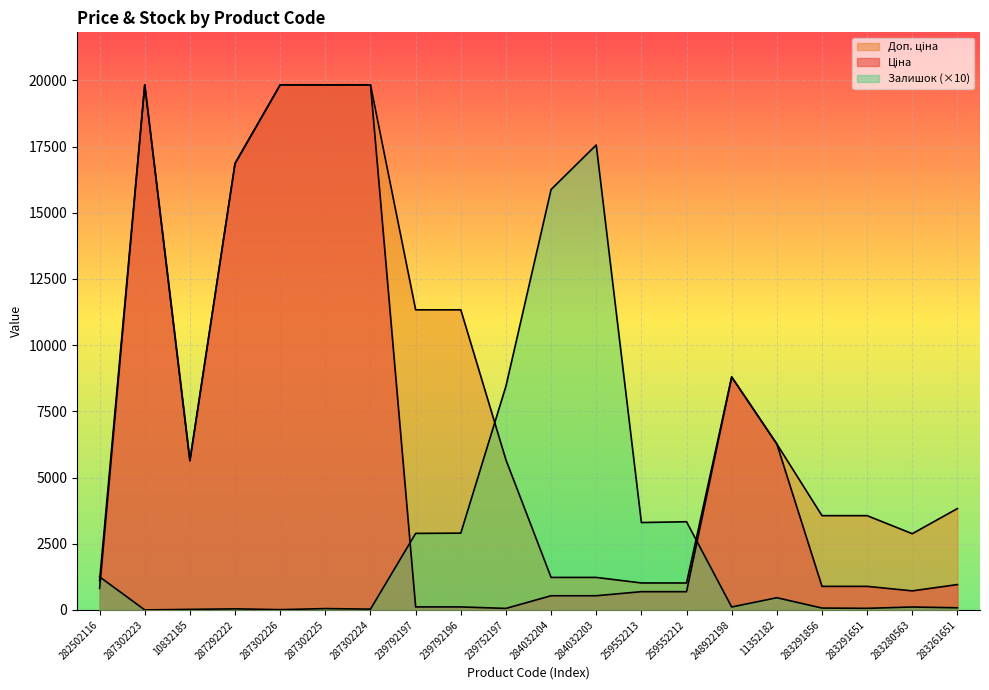

At which category is the sum across all series the highest?

287302225